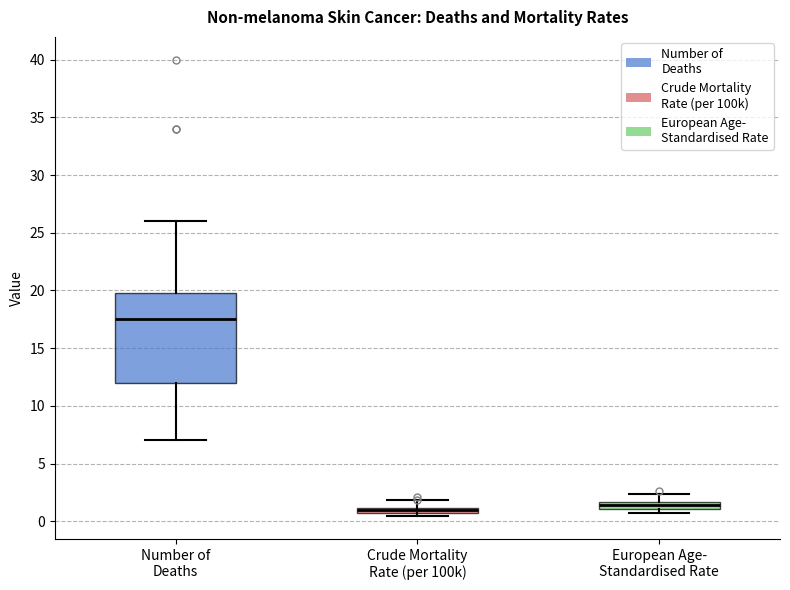

Comparing the boxes themselves (not the whiskers), which one is the tallest?

Number of Deaths